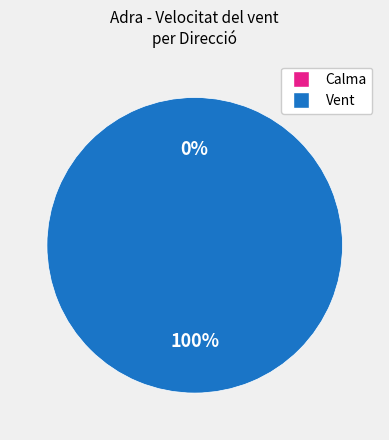

Does Nord represent more than half of the total?

No